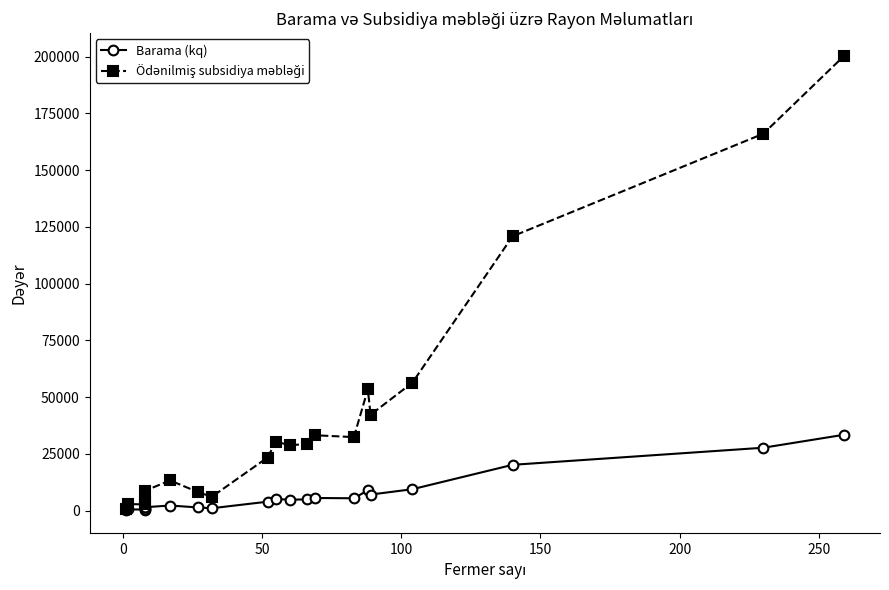

What are all the series names shown in the legend?

Barama (kq), Ödənilmiş subsidiya məbləği